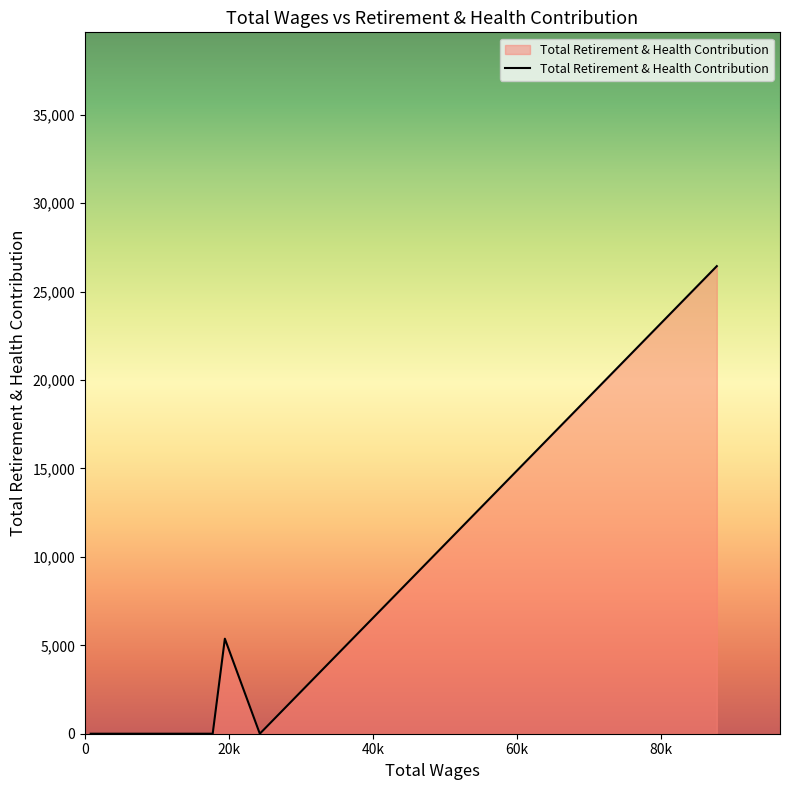

What is the difference between the maximum and minimum values?

26440